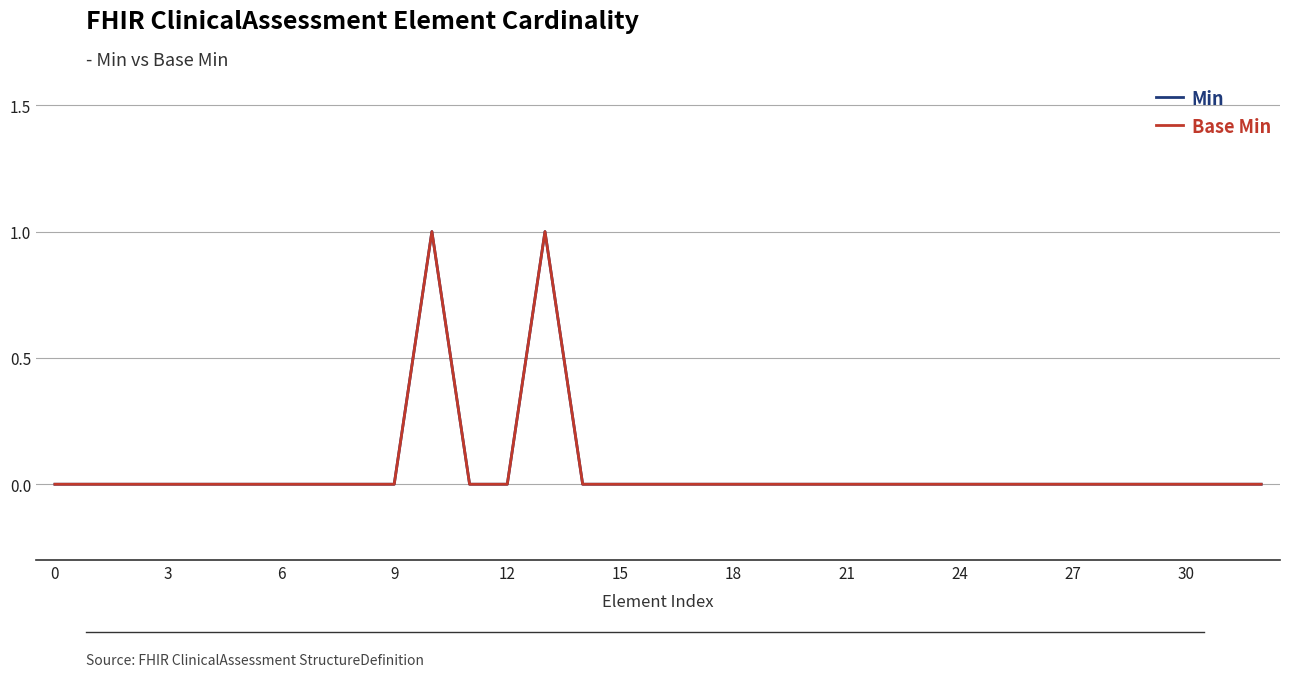

Reading left to right, list all the values displayed in this chart.

Min: 0	0	0	0	0	0	0	0	0	0	1	0	0	1	0	0	0	0	0	0	0	0	0	0	0	0	0	0	0	0	0	0	0
Base Min: 0	0	0	0	0	0	0	0	0	0	1	0	0	1	0	0	0	0	0	0	0	0	0	0	0	0	0	0	0	0	0	0	0